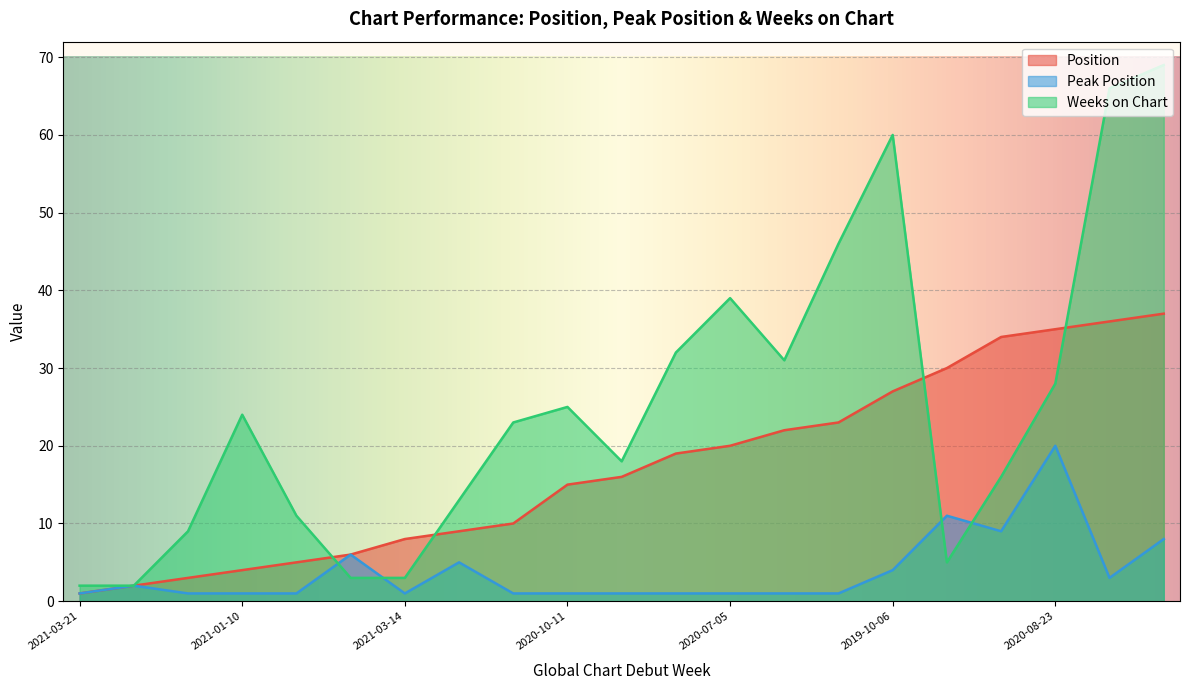

List the series in order of their peak value, lowest first.

Peak Position, Position, Weeks on Chart